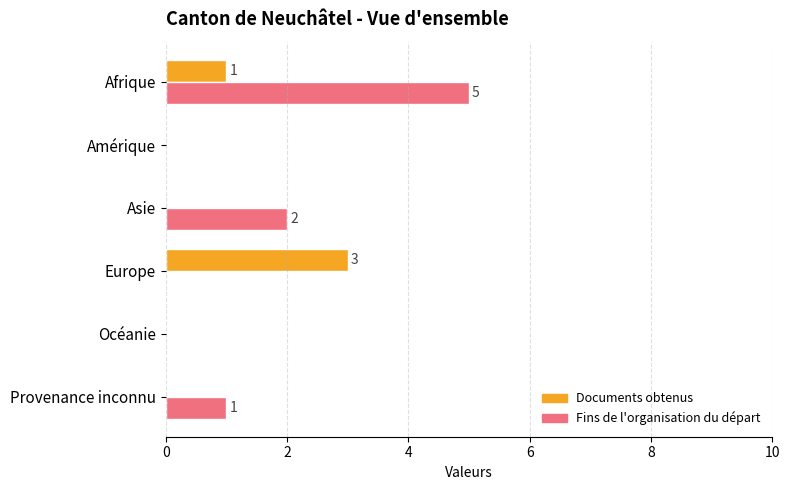

True or false: Documents obtenus has a value of 0 at Asie.

True